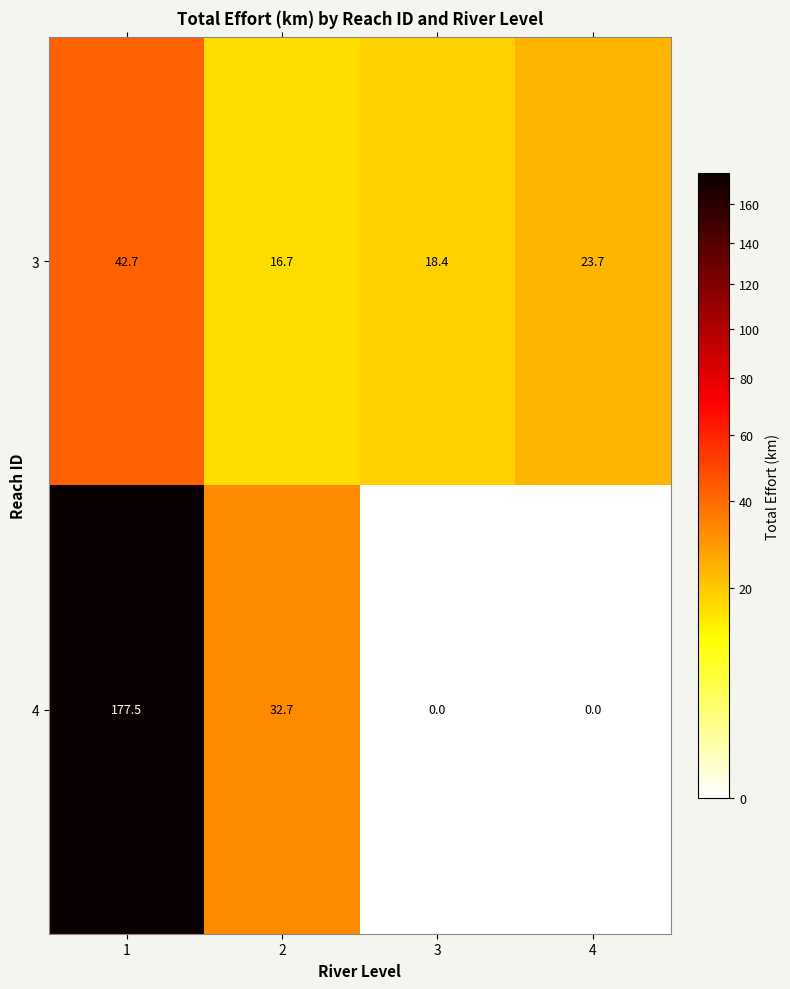

The 3 series shows 29.3 at 3. True or false?

False